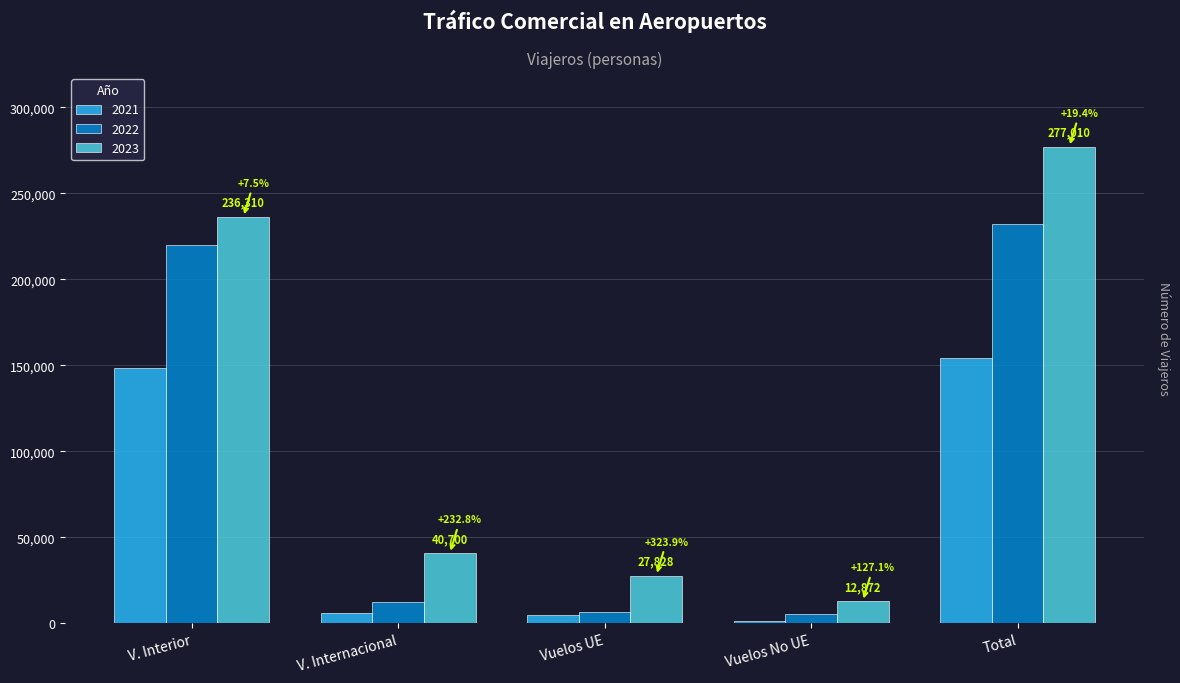

What is the label of the 5th bar from the left?

Total